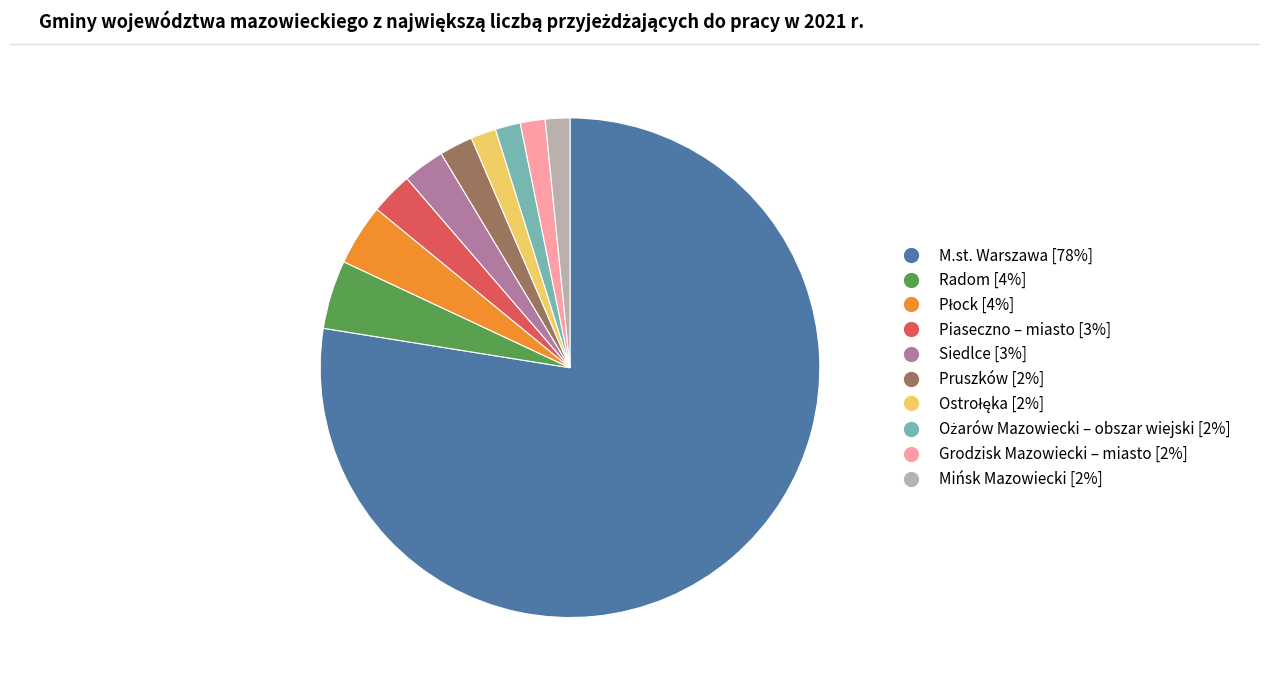

True or false: Grodzisk Mazowiecki – miasto [2%] accounts for 2% of the total.

True